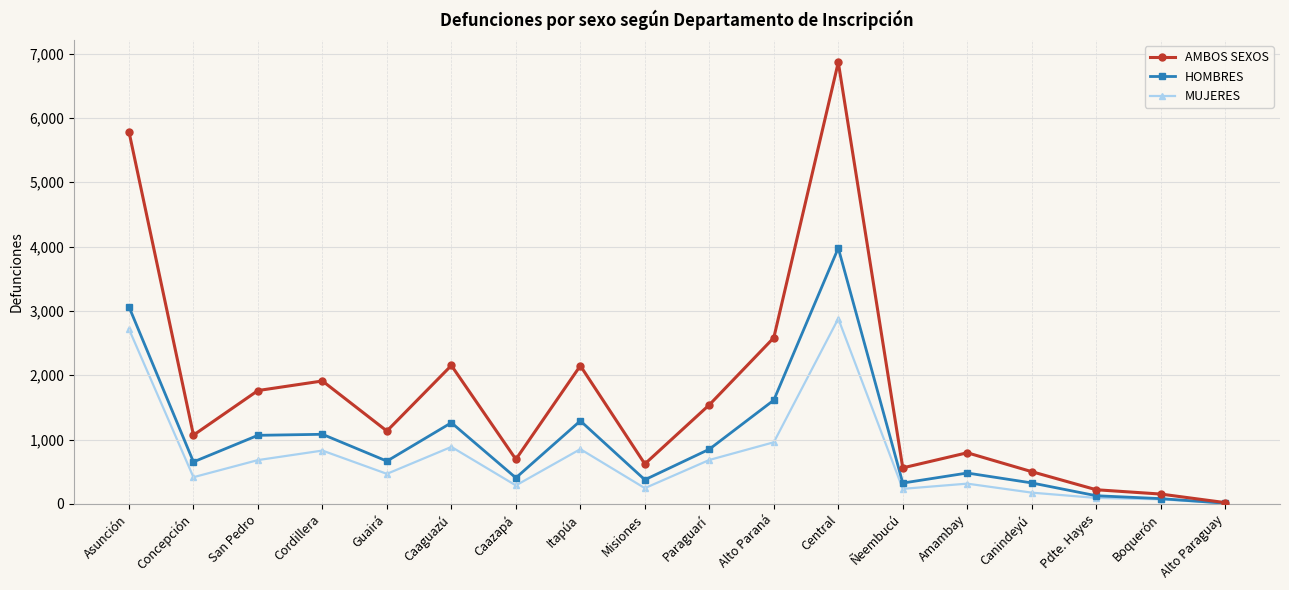

In AMBOS SEXOS, how many points are higher than both neighbors (excluding endpoints)?

5